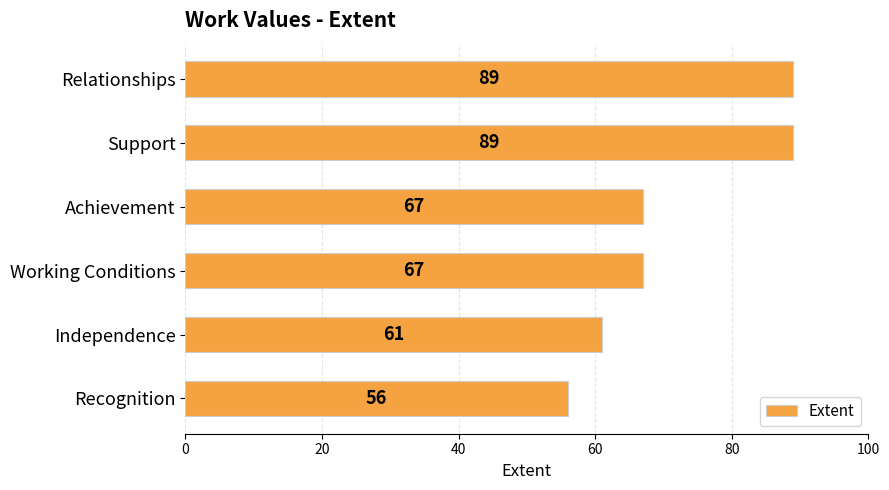

What is the ratio of the value at Working Conditions to the value at Recognition?

1.2